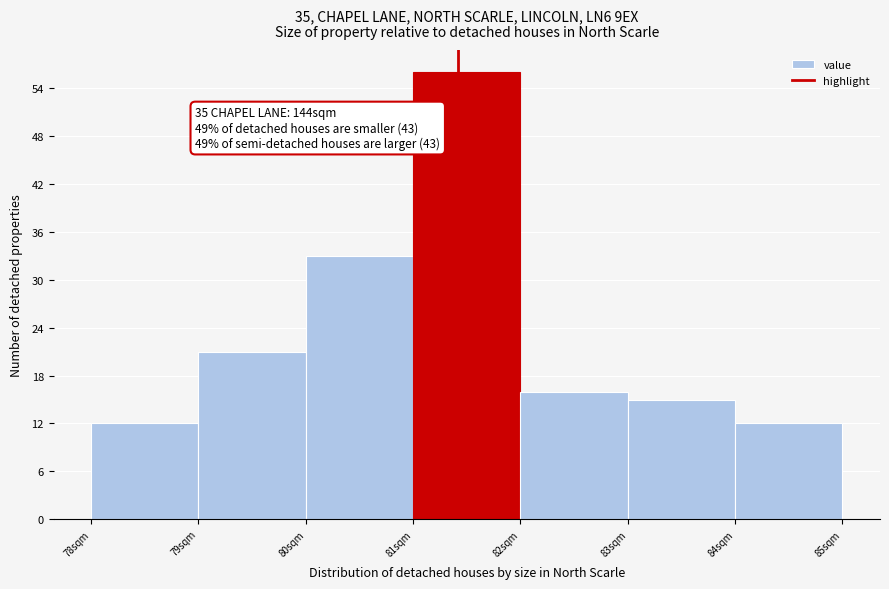

Which range on the x-axis has the tallest bar?

81 to 82